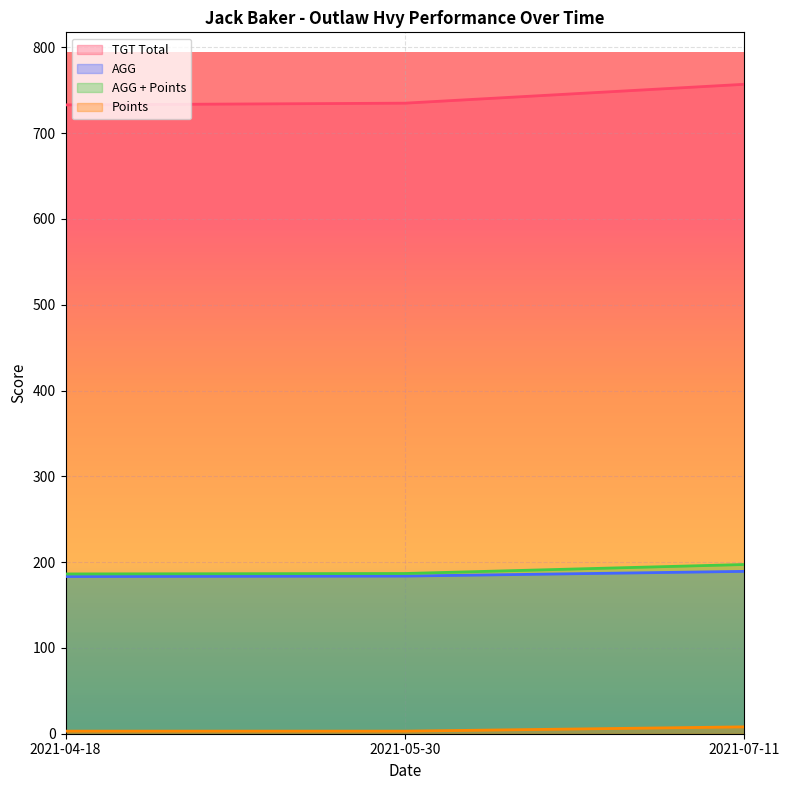

What are all the series names shown in the legend?

TGT Total, AGG, AGG + Points, Points